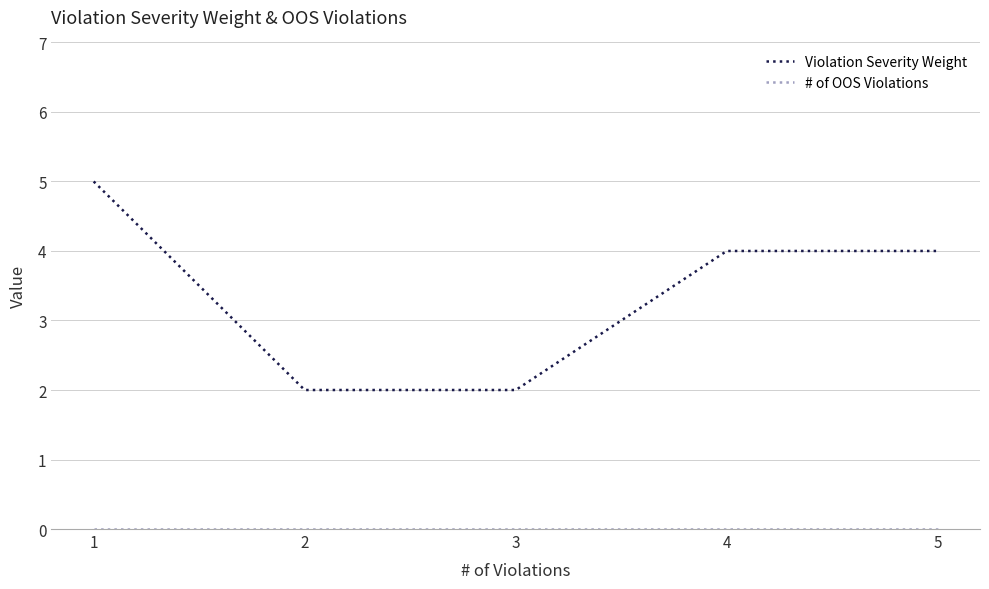

What is the approximate value of Violation Severity Weight at 1?

5